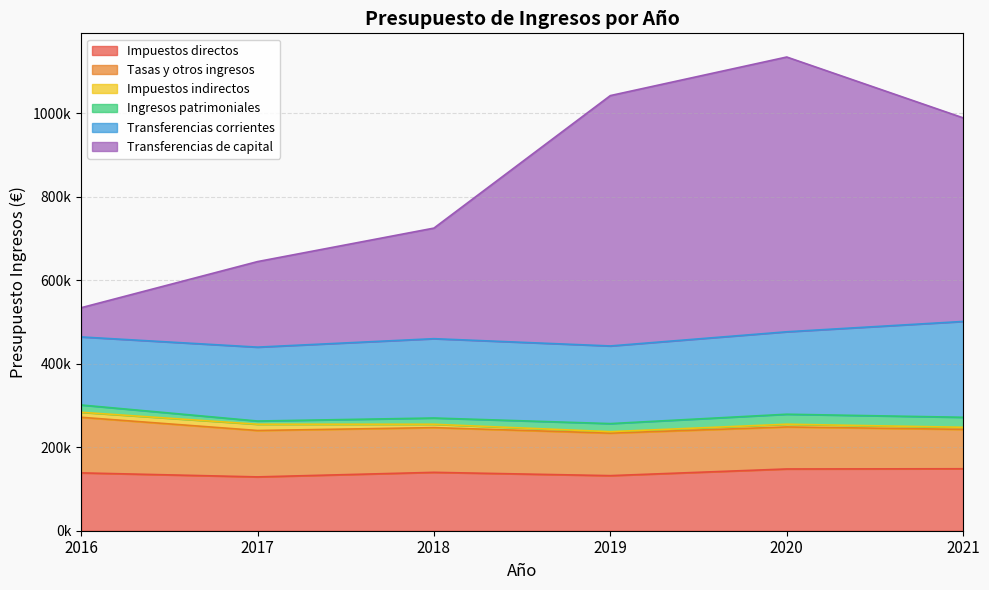

Rank the categories by Impuestos indirectos value from lowest to highest.

2019, 2021, 2020, 2018, 2016, 2017